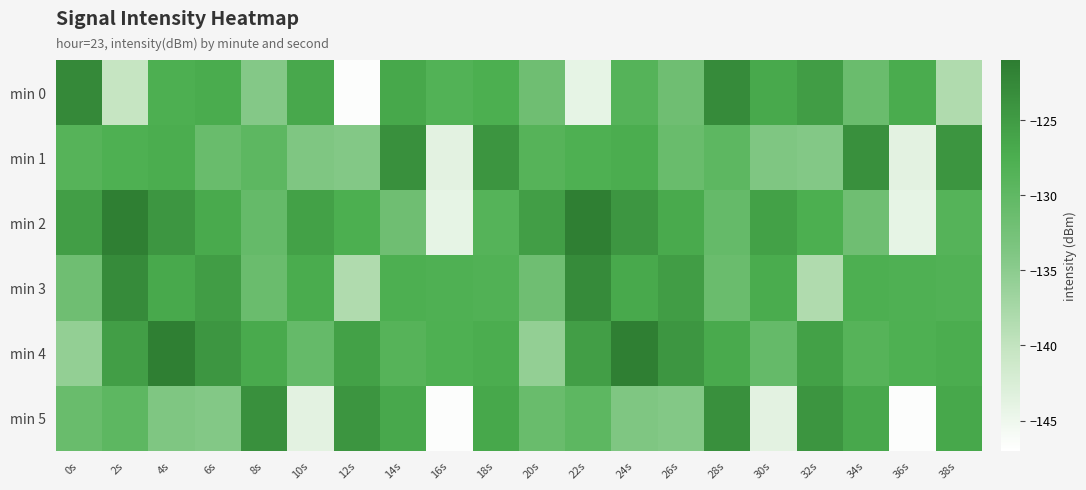

Which series has the largest range (max minus min)?

min 0